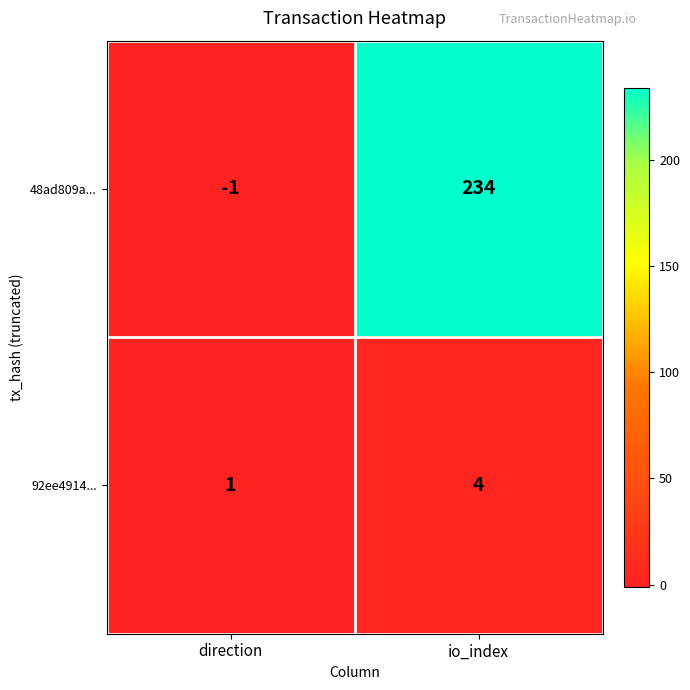

Reading right to left, list all the values displayed in this chart.

48ad809a...: 234	-1
92ee4914...: 4	1